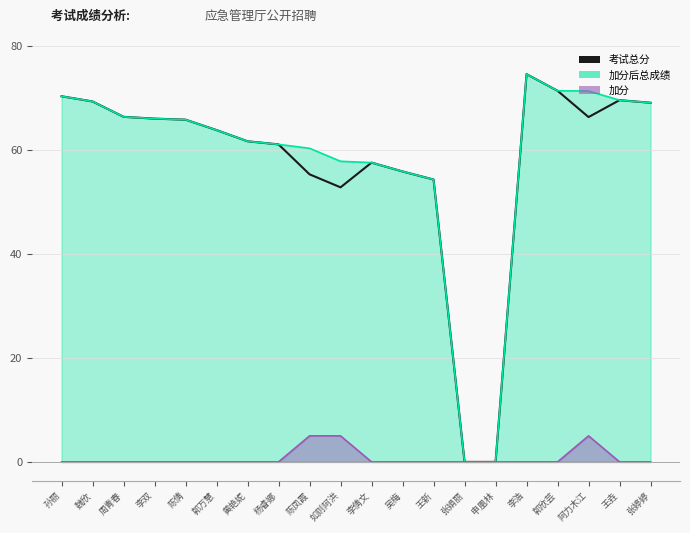

What is the label of the 20th point from the right?

孙丽